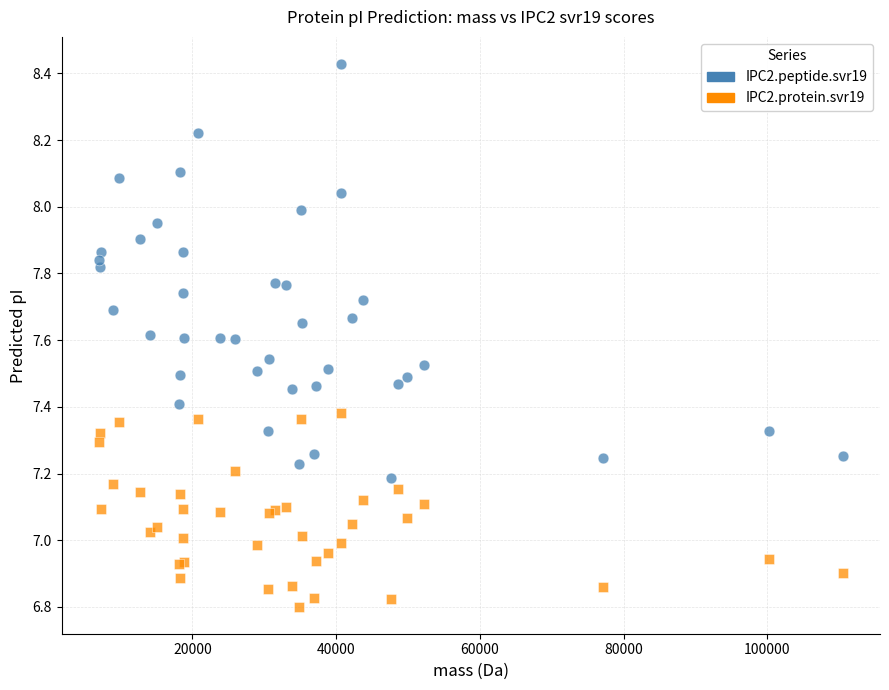

Which series contains the lowest Y value?

IPC2.protein.svr19